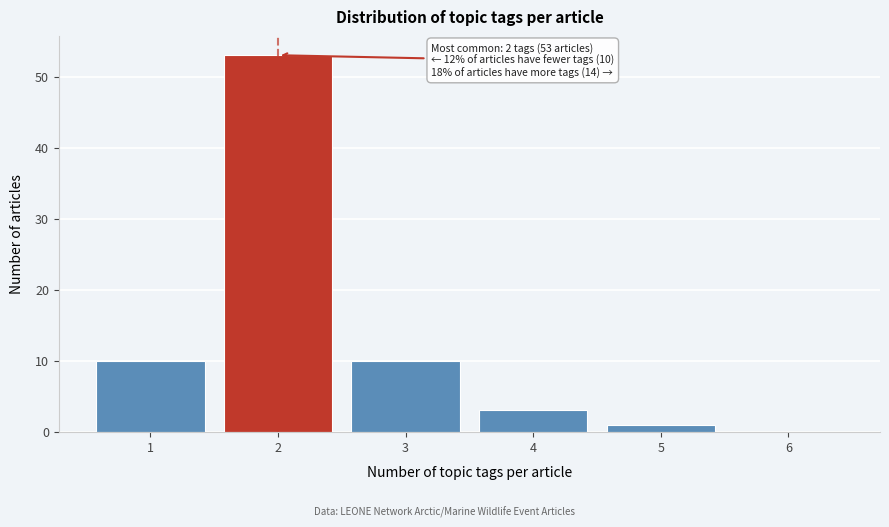

Over which range of the x-axis is the bar tallest?

1.5 to 2.5